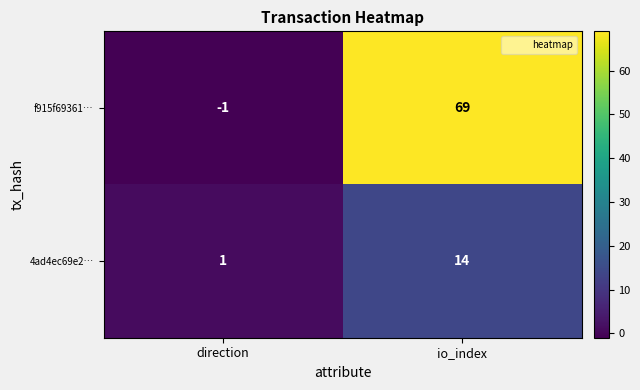

At io_index, list the series in order from largest to smallest.

f915f69361…, 4ad4ec69e2…